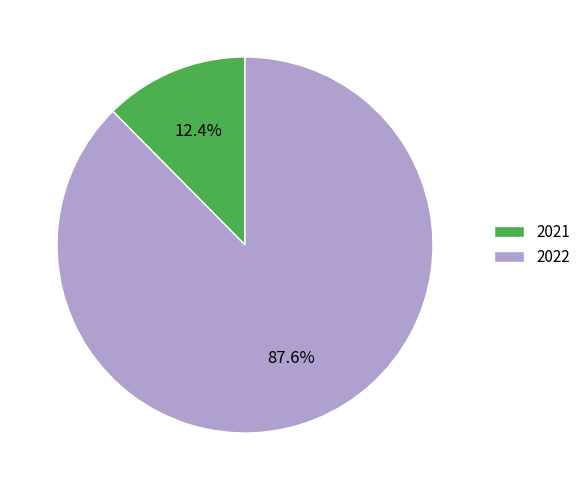

True or false: 2021 accounts for 4% of the total.

False